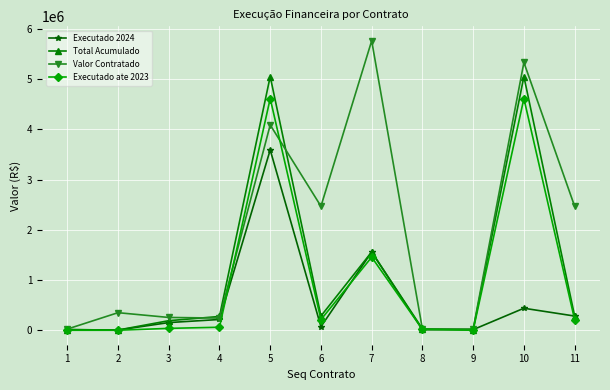

What is the spread (max minus min) of values at 3?

217578.4